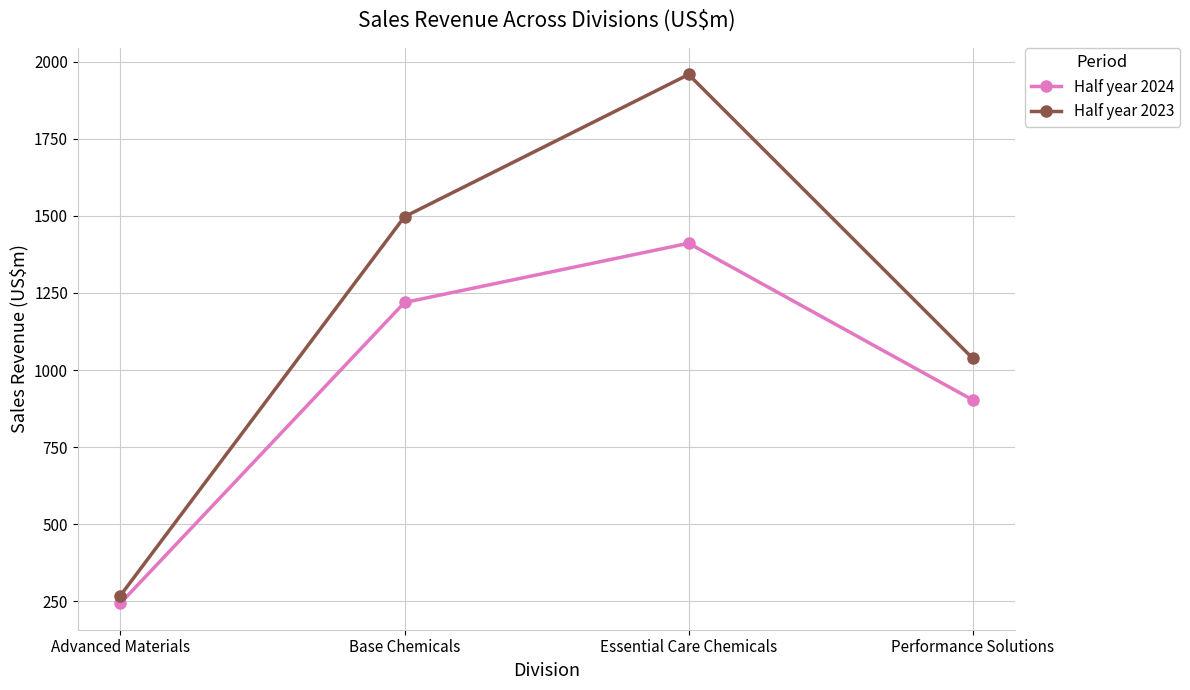

What is the value of the Half year 2024 point at the 4th from the left?

903